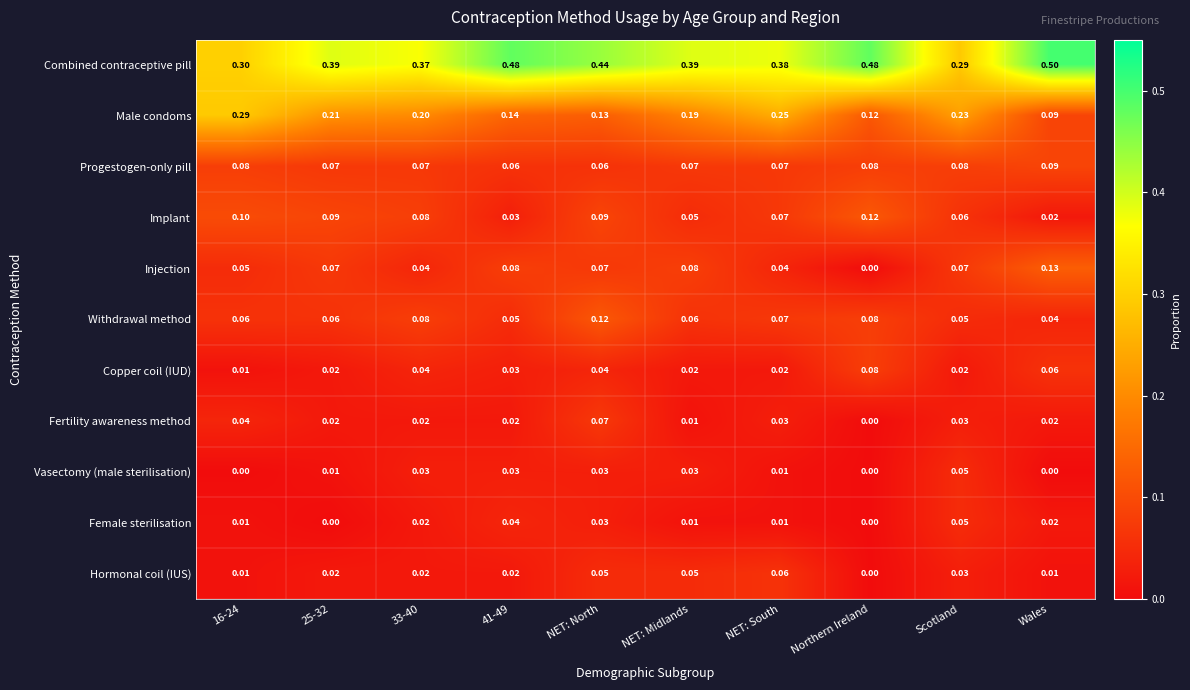

Between 25-32 and NET: Midlands, which series saw the biggest shift?

Implant